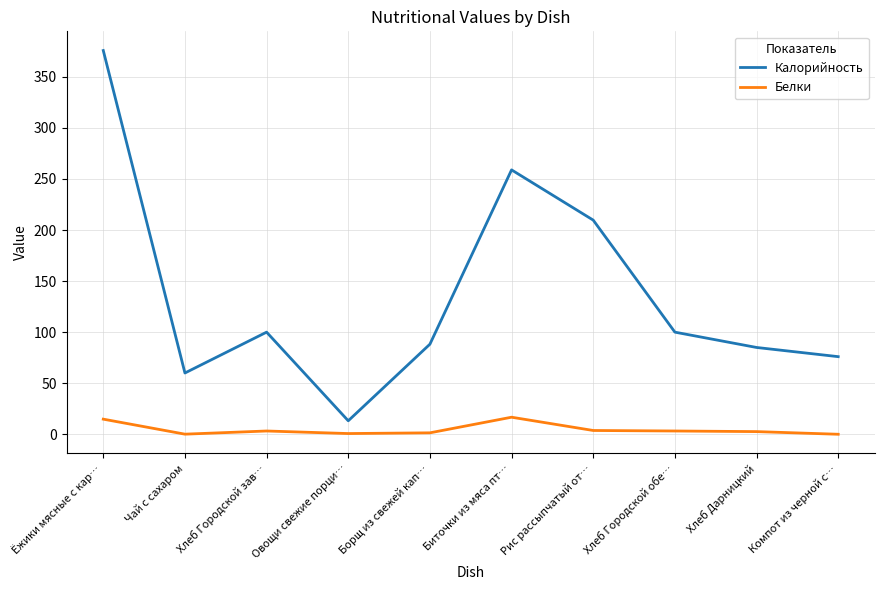

What is the spread (max minus min) of values at Биточки из мяса пт…?

242.2